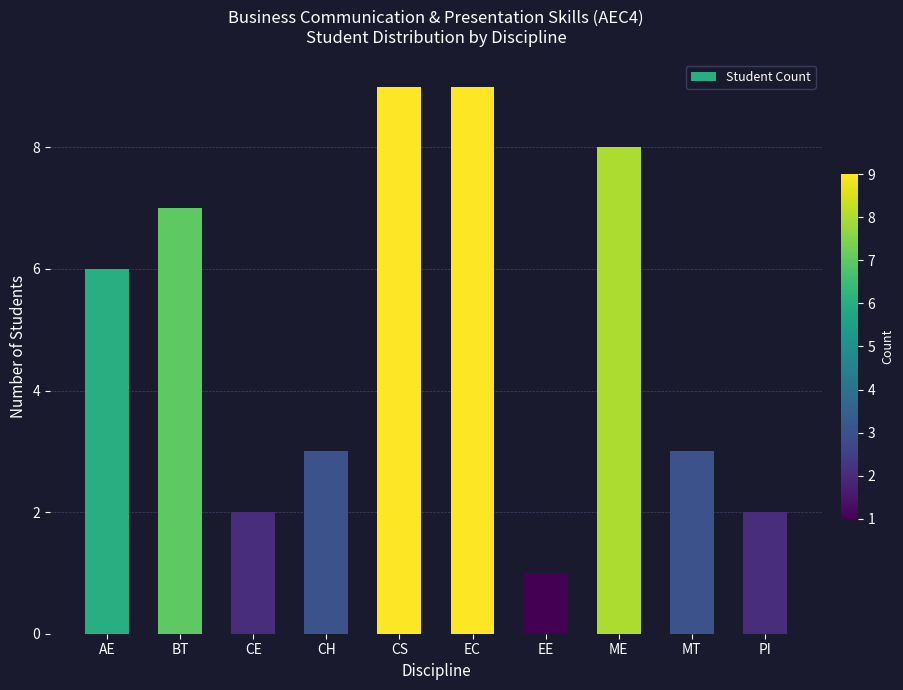

Are the bars horizontal?

No